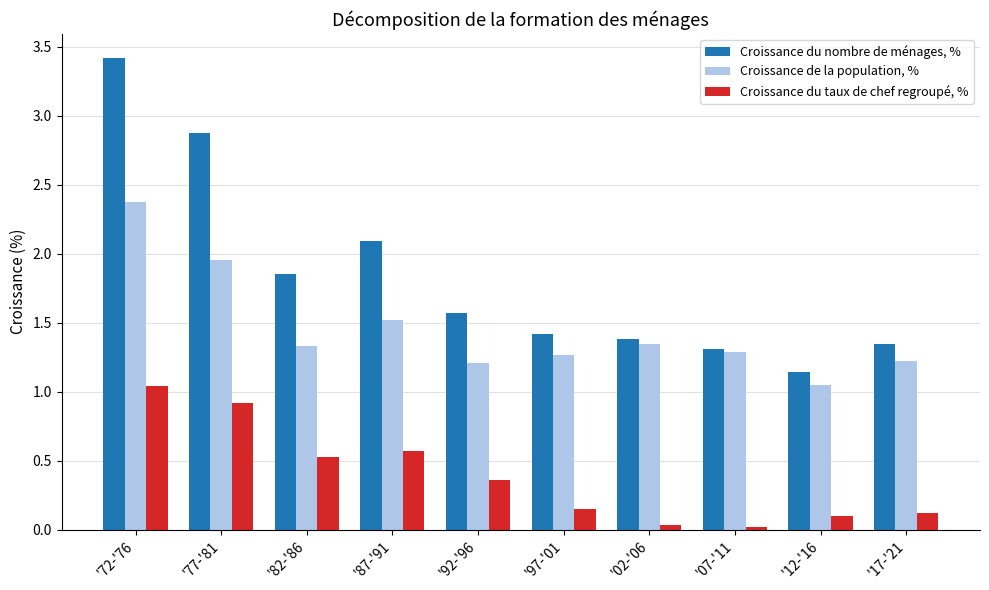

What is the total value across all series at '82-'86?

3.7